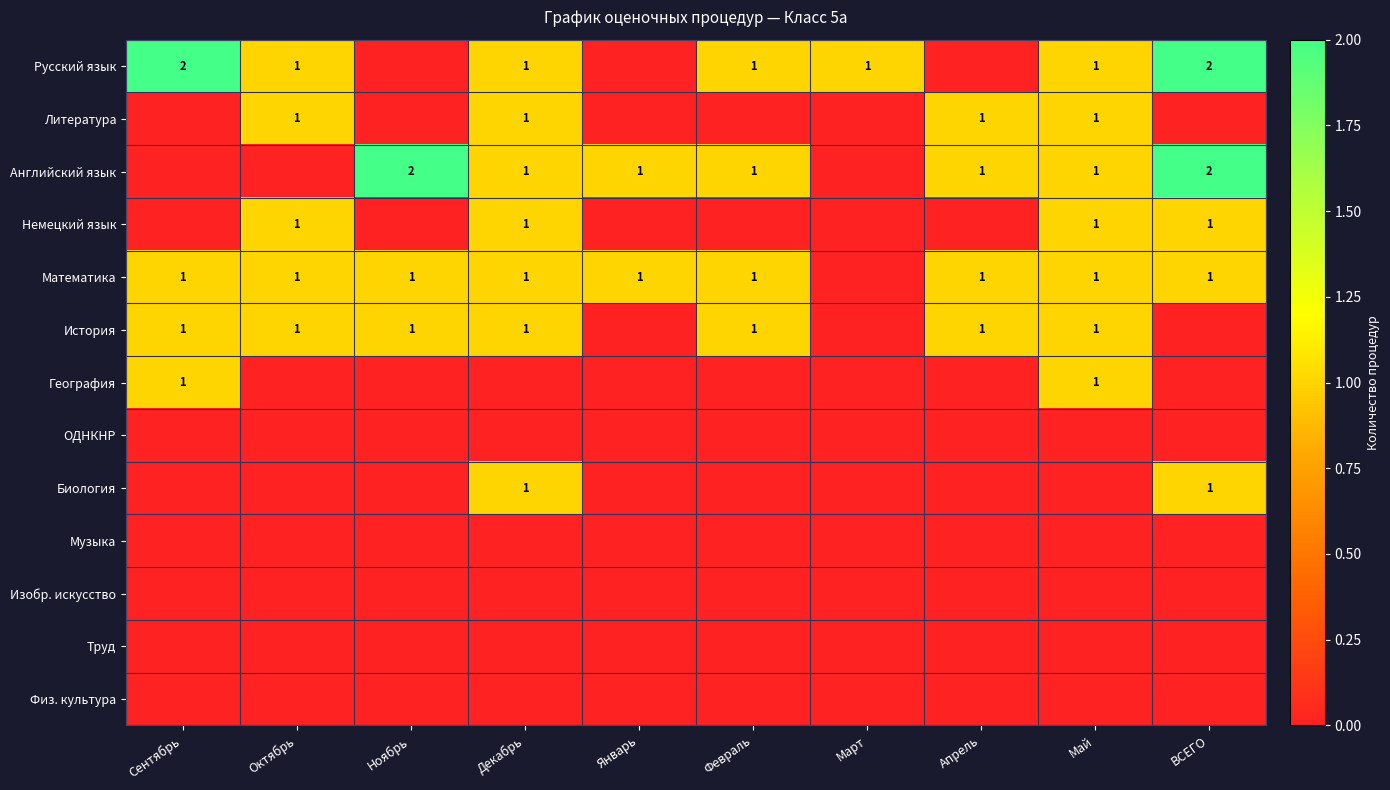

How many data points does each series have?

10